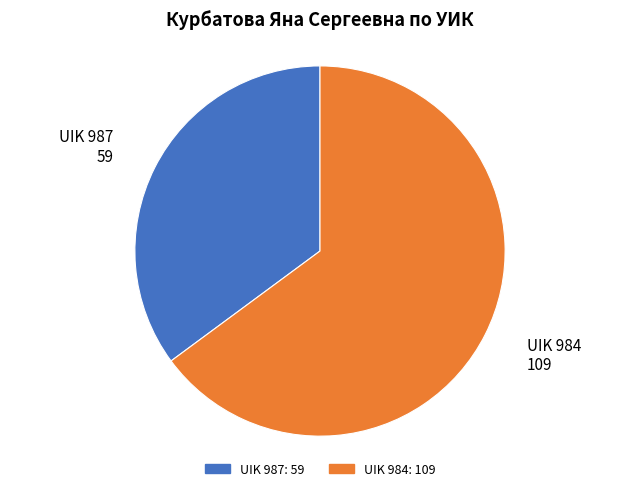

Combined, do UIK 987 and UIK 984 account for over 50%?

Yes